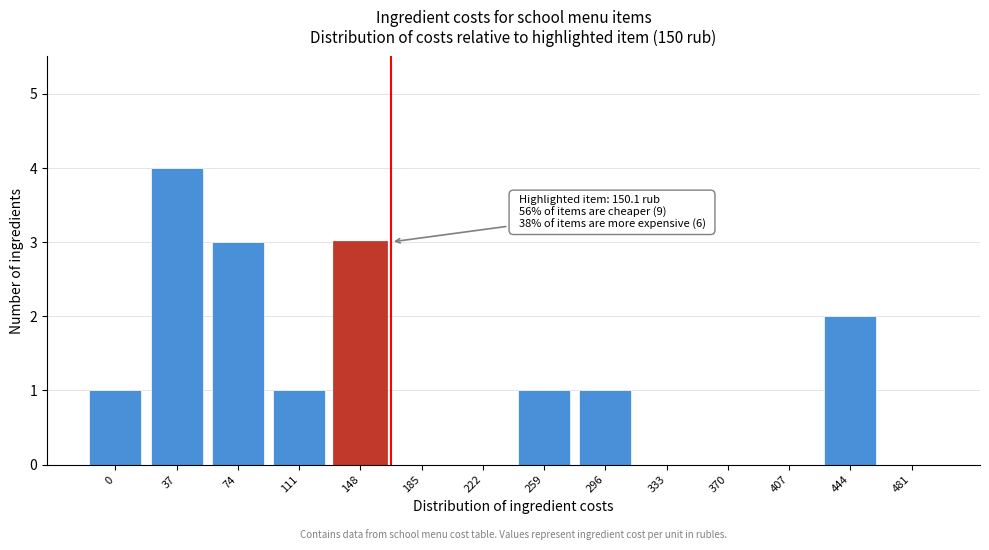

Reading left to right, list all the values displayed in this chart.

0=1	37=4	74=3	111=1	148=3	185=0	222=0	259=1	296=1	333=0	370=0	407=0	444=2	481=0